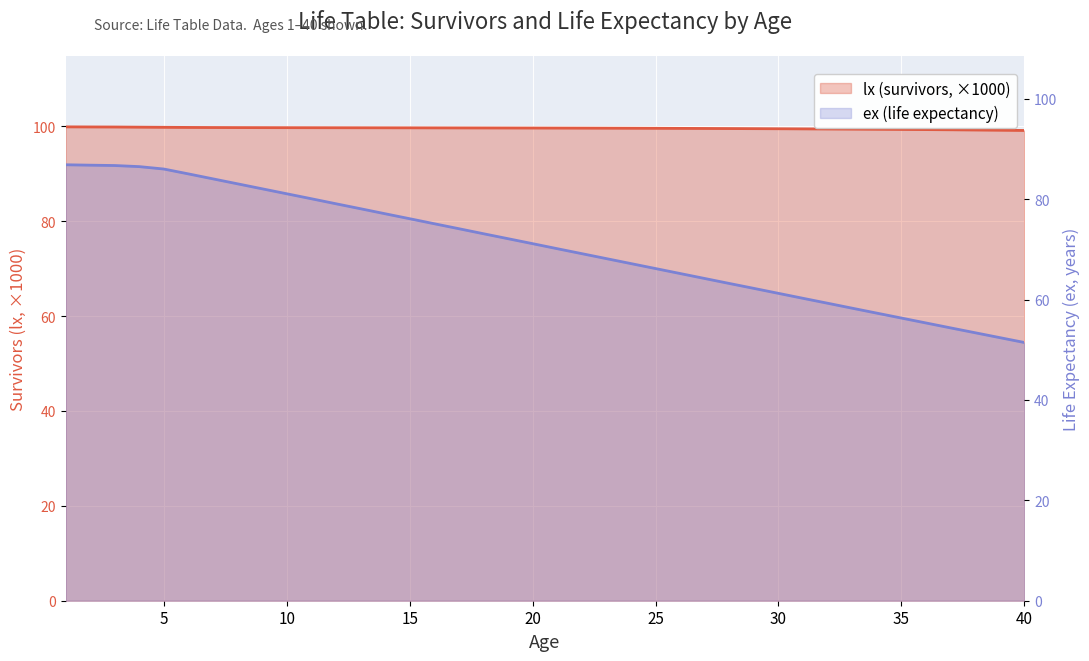

What is the minimum value for lx (survivors)?

99.1